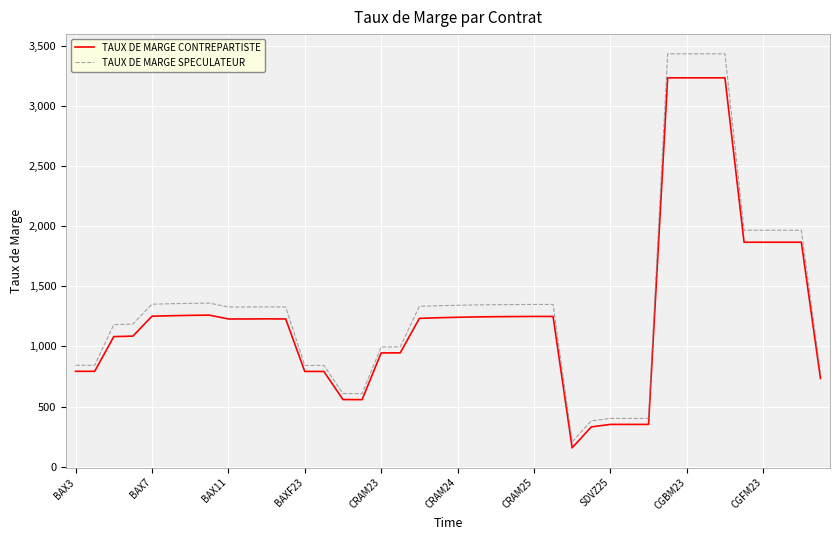

Which series has the widest spread of values?

TAUX DE MARGE SPECULATEUR